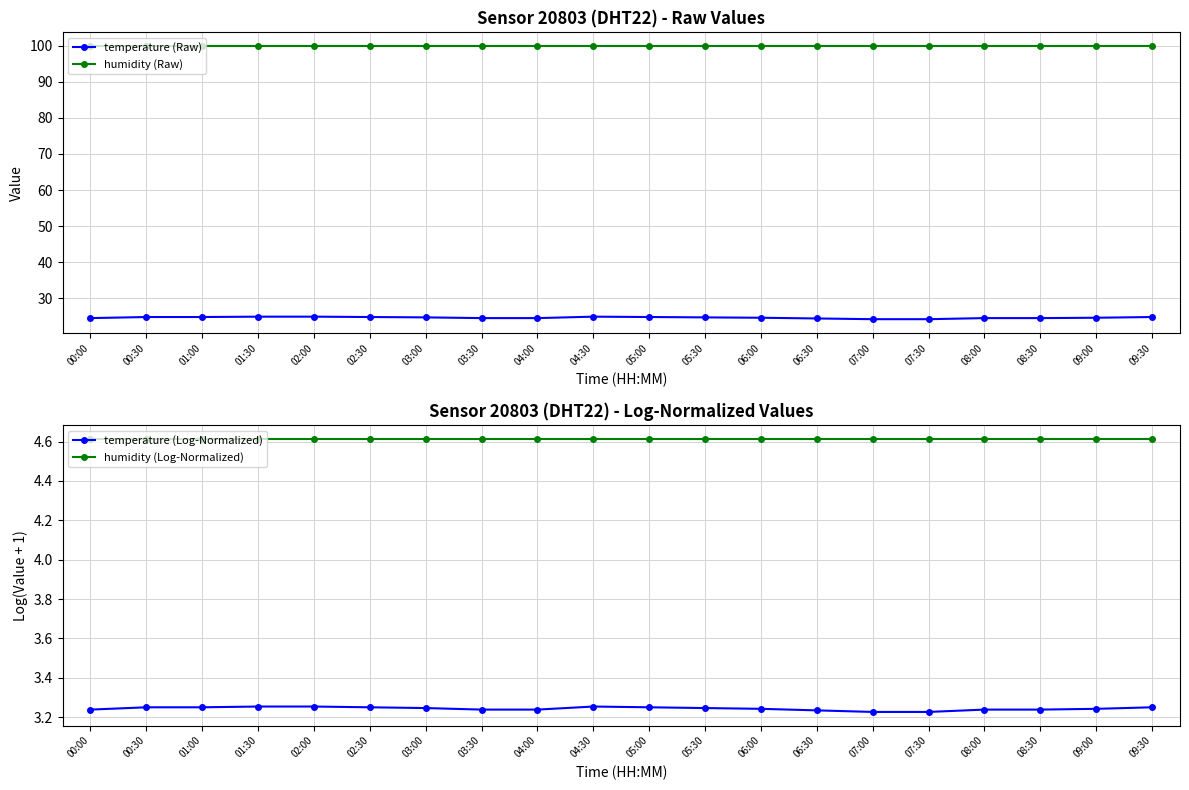

Rank the series by their maximum value, from lowest to highest.

temperature (Log-Normalized), humidity (Log-Normalized), temperature (Raw), humidity (Raw)